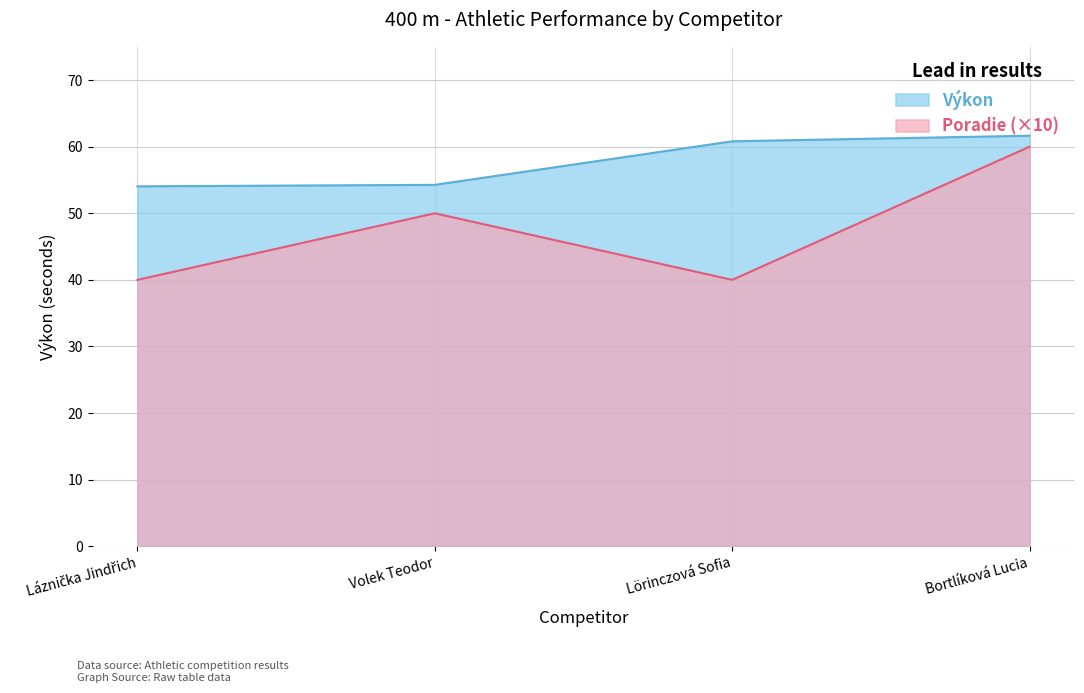

Which series has the largest total across all categories?

Výkon